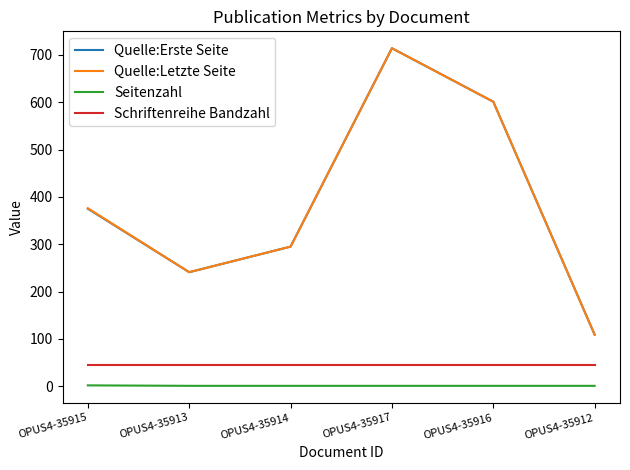

Is the value of Quelle:Erste Seite at OPUS4-35916 greater than the value of Schriftenreihe Bandzahl at OPUS4-35914?

Yes